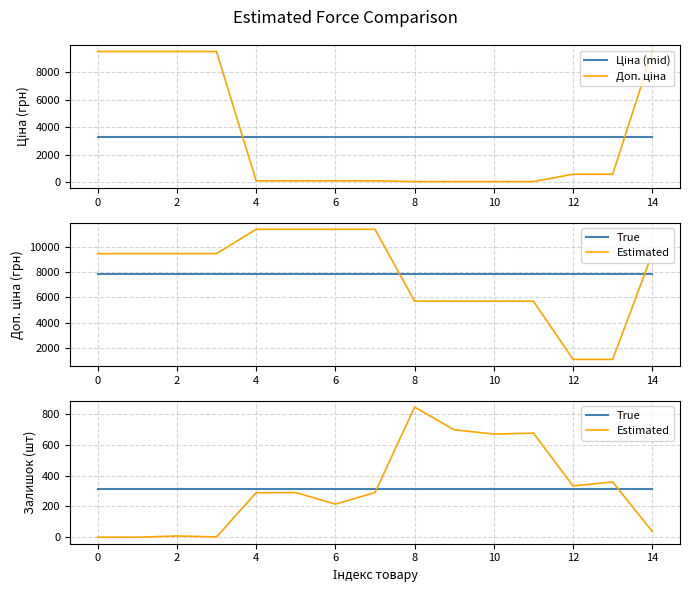

True or false: Ціна (mid) and Estimated intersect in this chart.

False